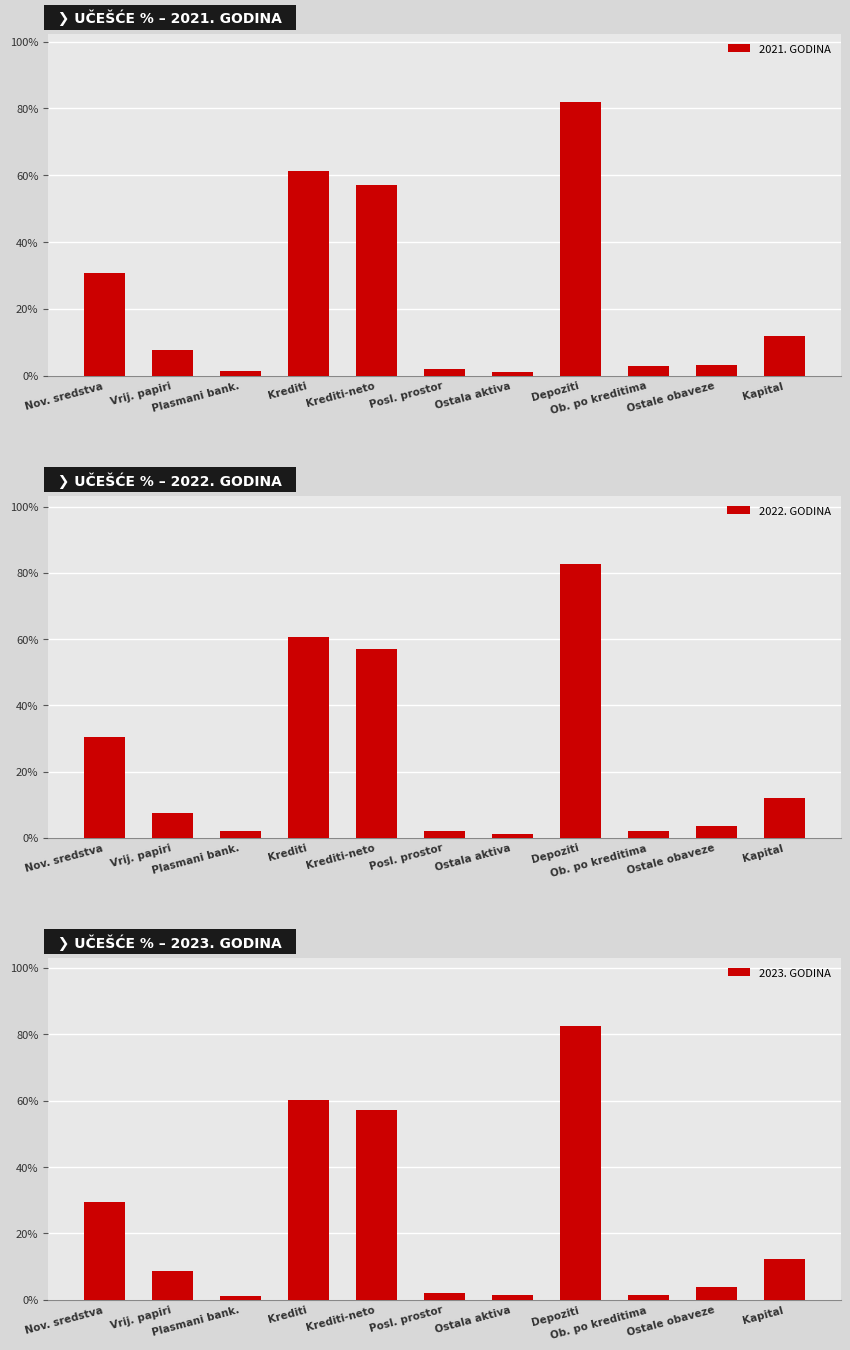

Which has a higher value, Posl. prostor or Ob. po kreditima?

Ob. po kreditima